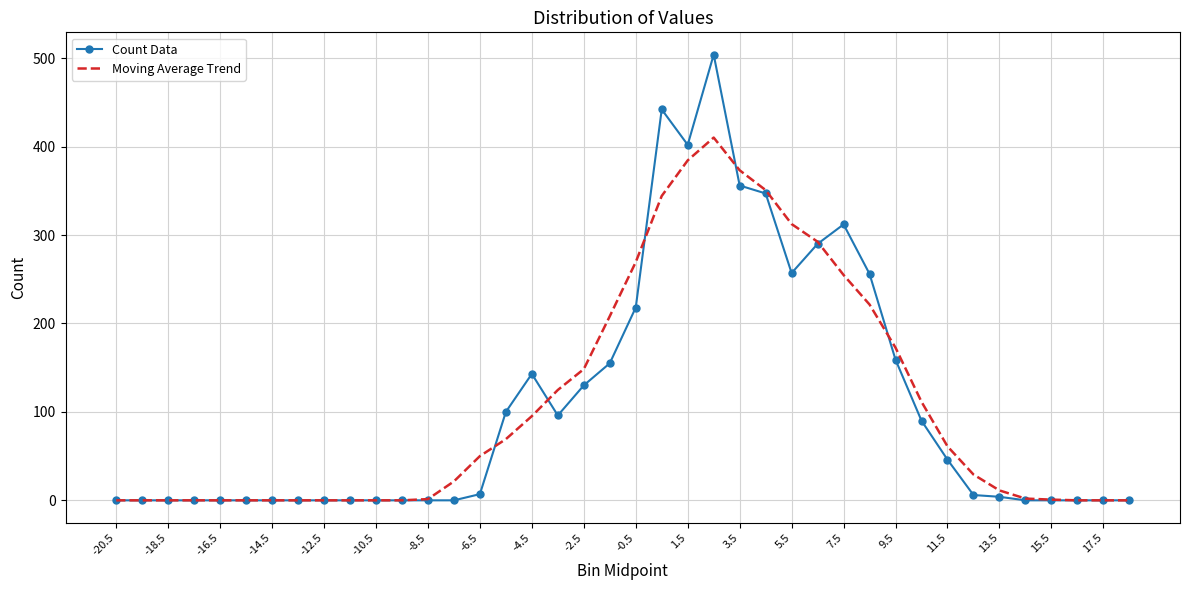

Which series has the widest spread of values?

Count Data